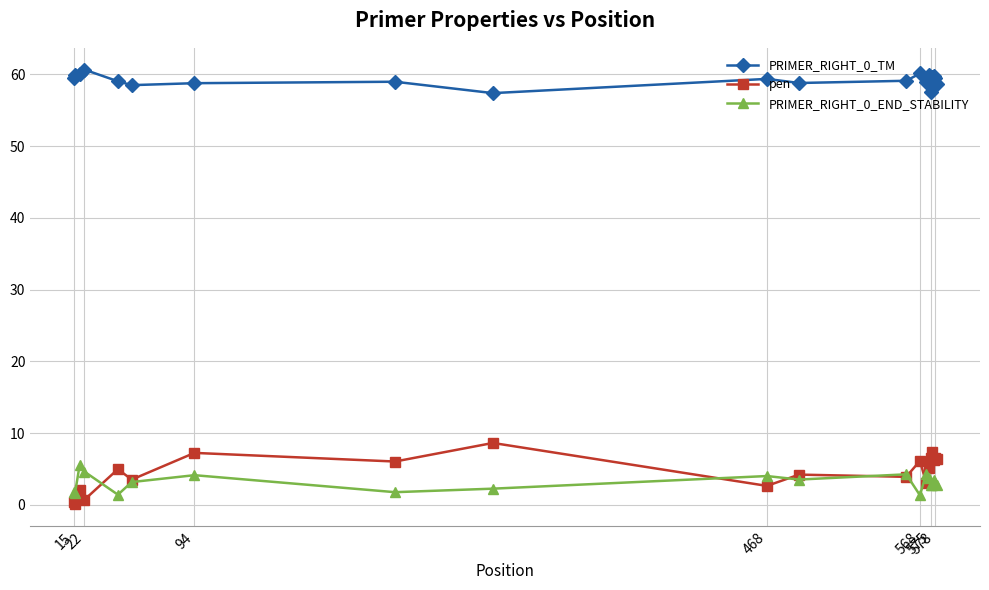

Which series has the largest range (max minus min)?

pen